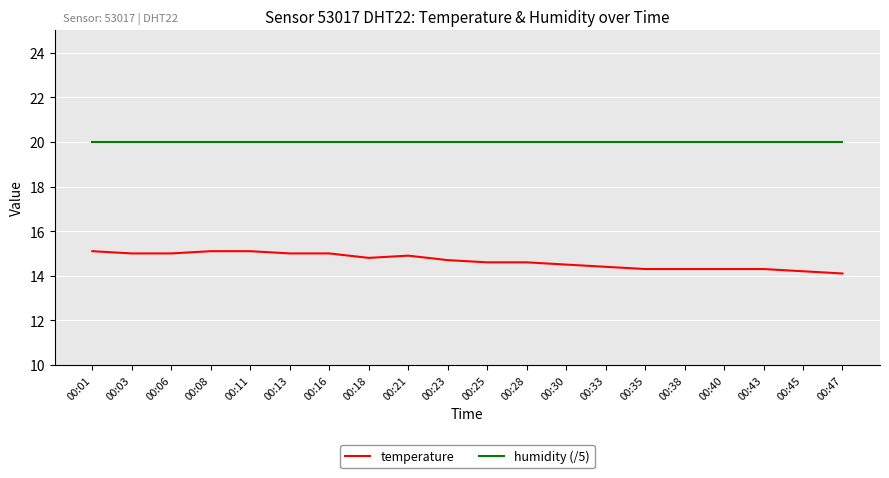

Rank the series at 00:25 from lowest to highest value.

temperature, humidity (/5)